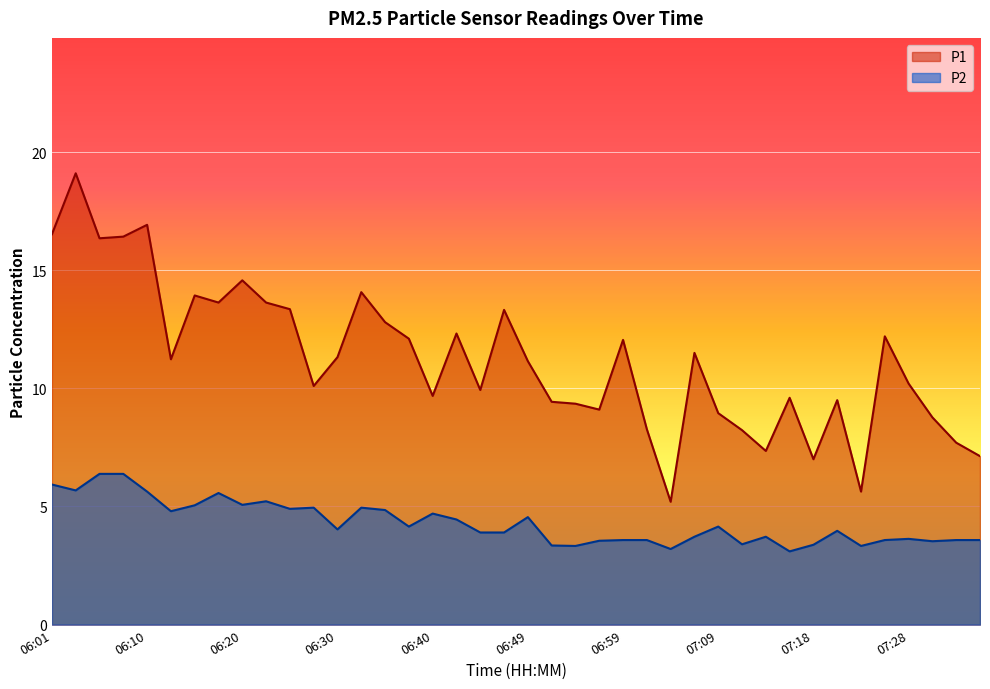

Where does the P1 series first go above 11?

06:01